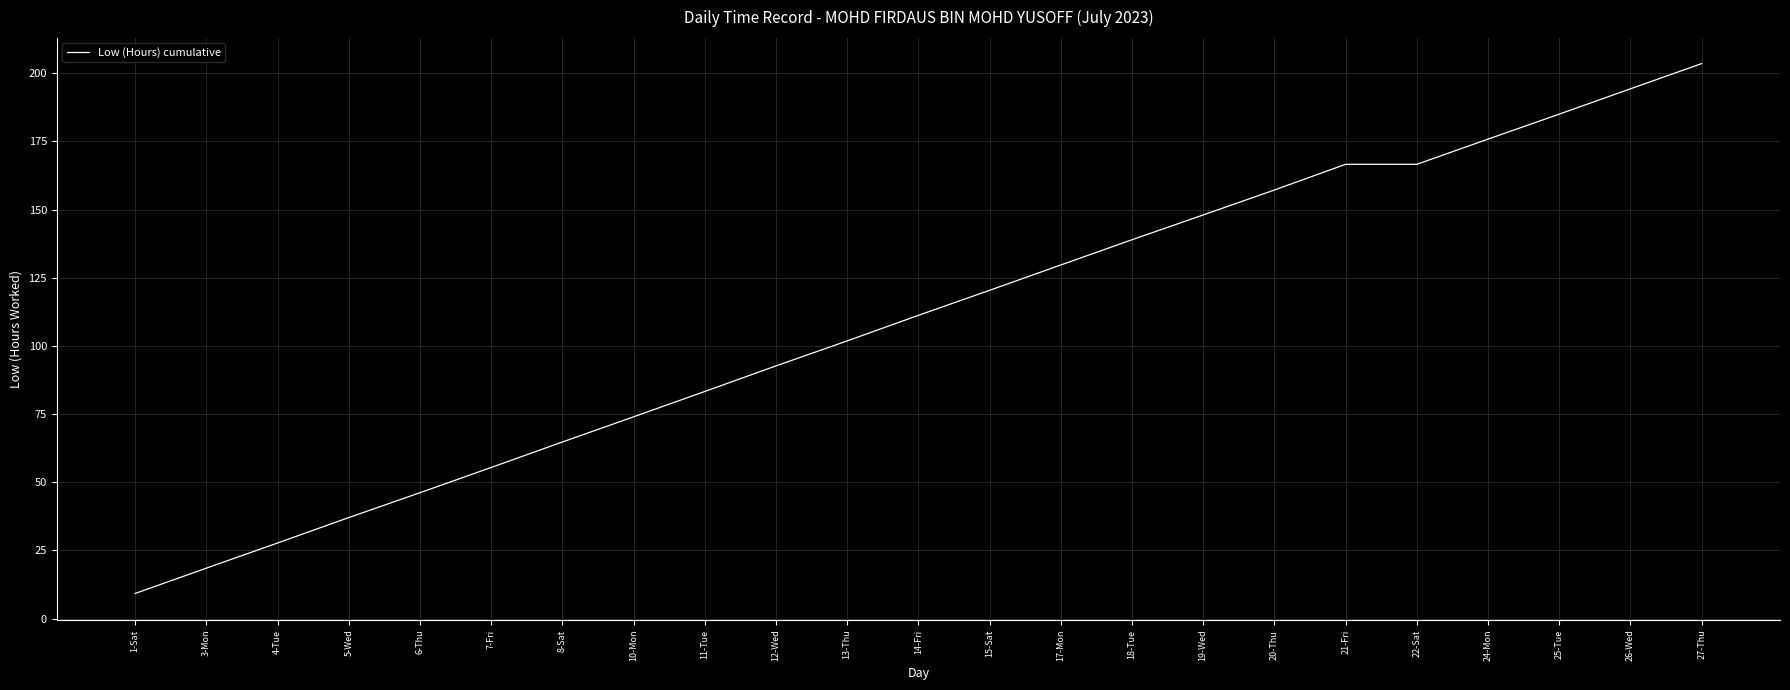

The value at 24-Mon is 228.7. True or false?

False